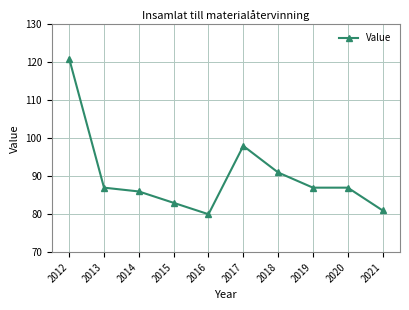

How many series are shown in this chart?

1